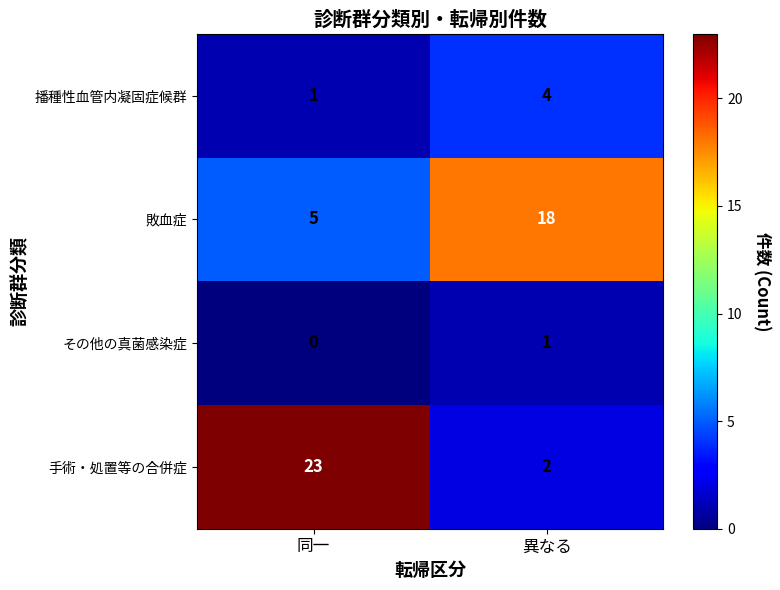

At 異なる, list the series in order from largest to smallest.

敗血症, 播種性血管内凝固症候群, 手術・処置等の合併症, その他の真菌感染症